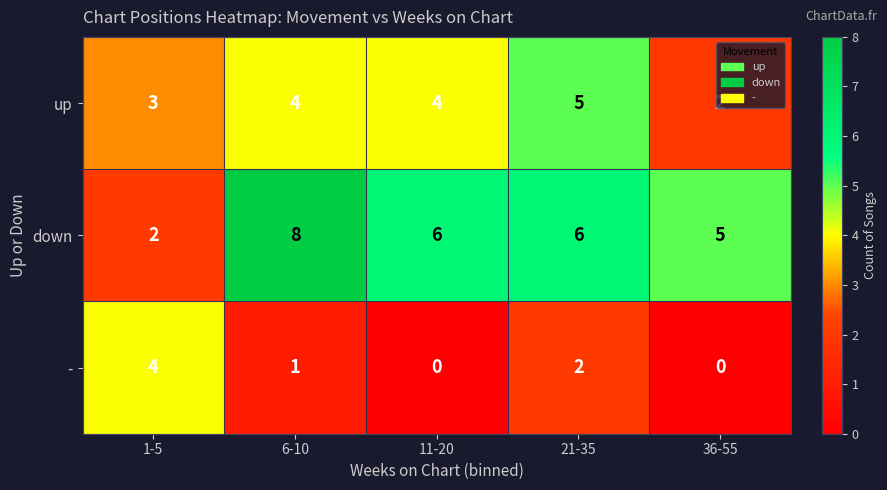

What is the sum of the up values at 21-35 and 6-10?

9